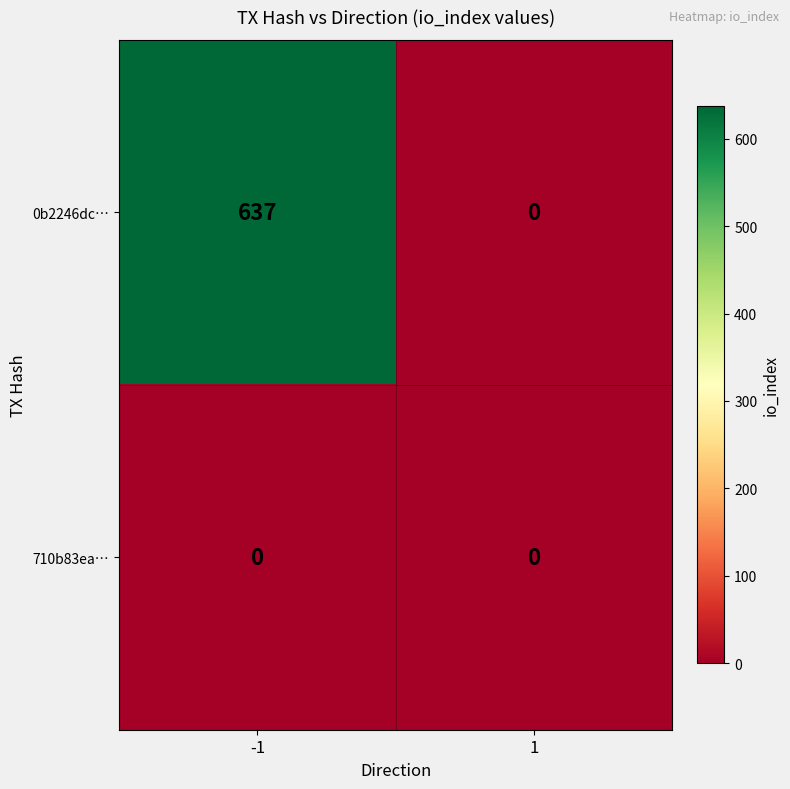

What is the maximum value shown in the chart?

637